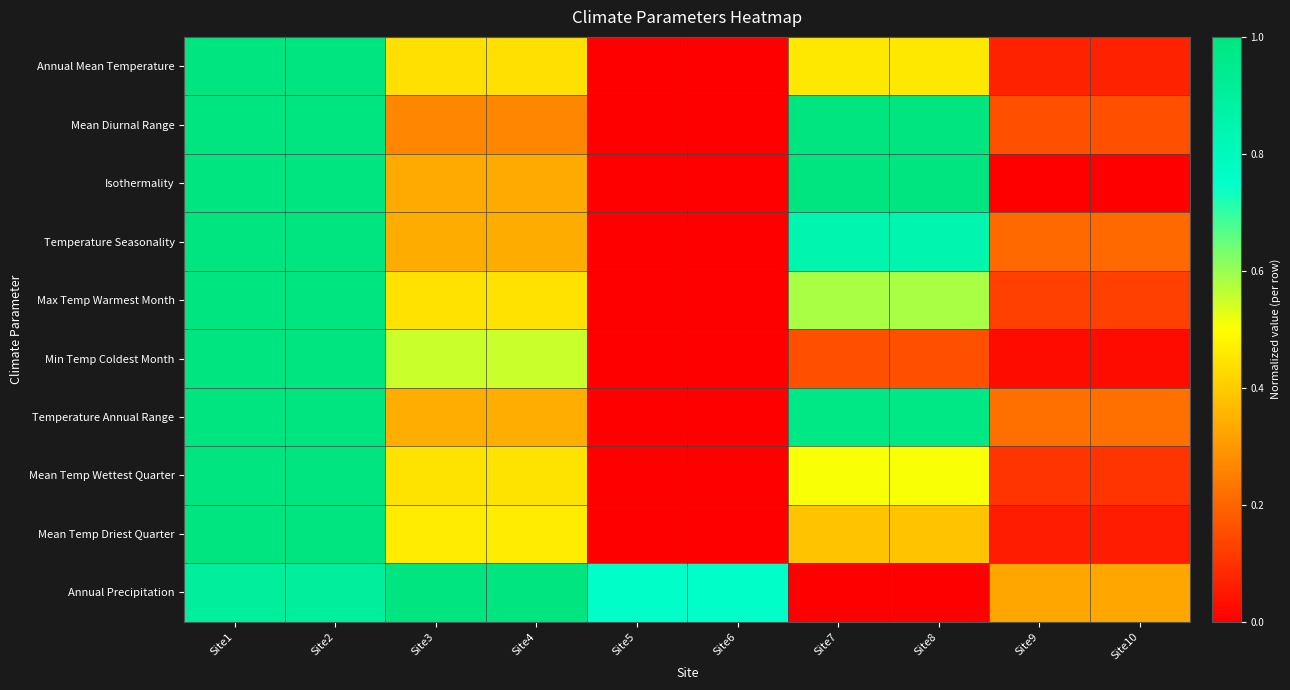

Which series changed the most between Site1 and Site8?

Annual Precipitation